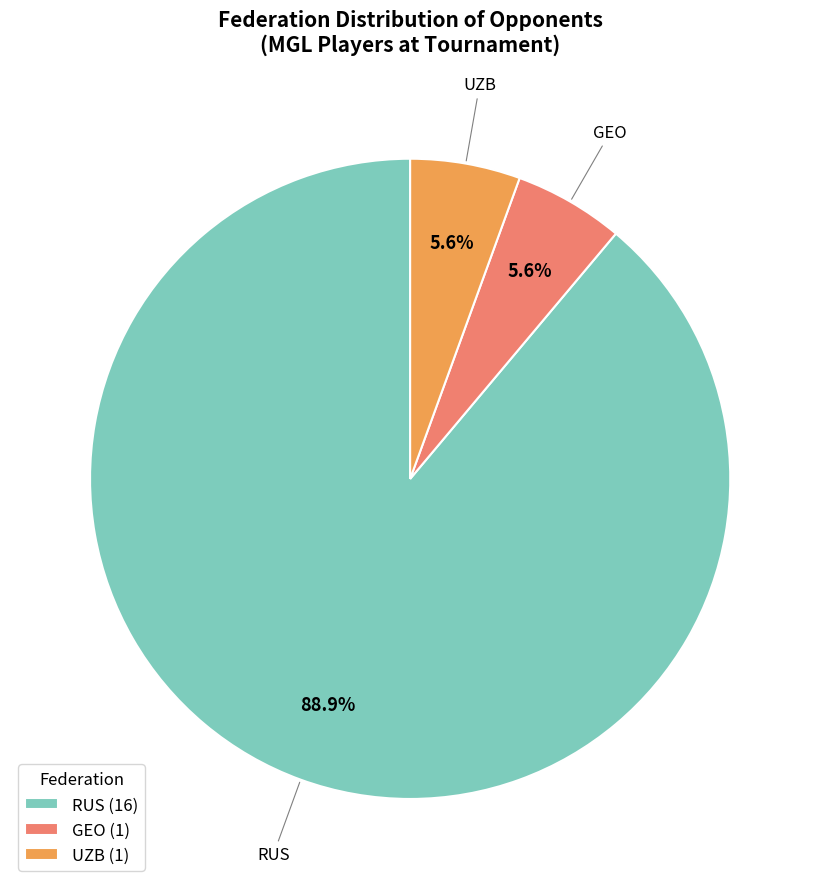

Does GEO (1) account for over 50% of the chart?

No